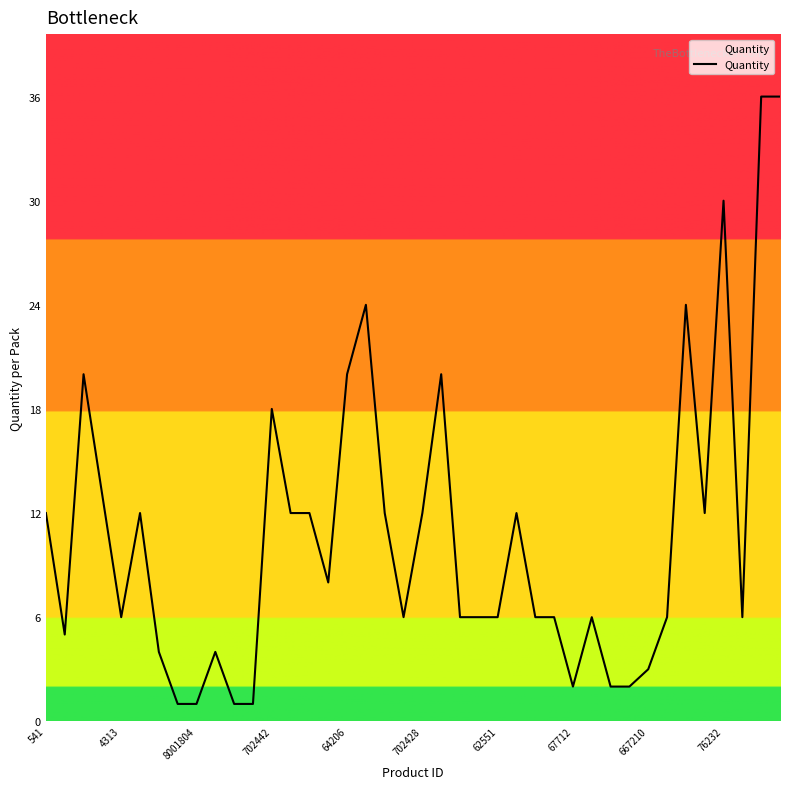

What is the maximum value shown in the chart?

36